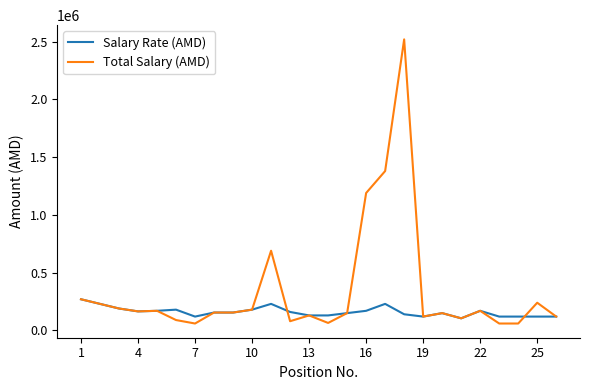

At how many categories does at least one series exceed 2348025?

1